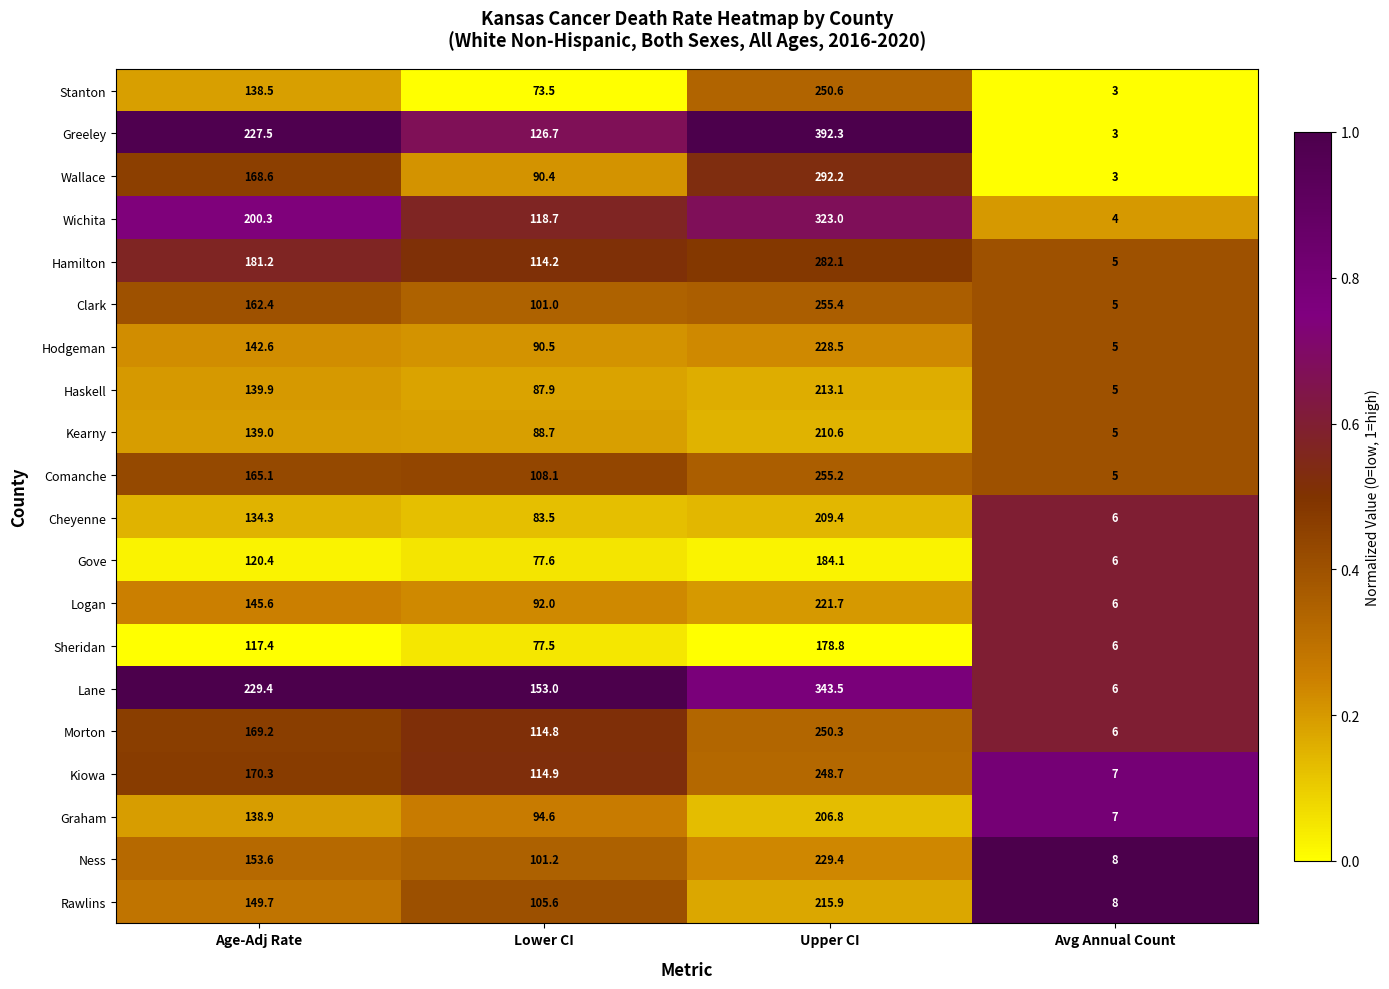

Which series has the largest total across all categories?

Greeley